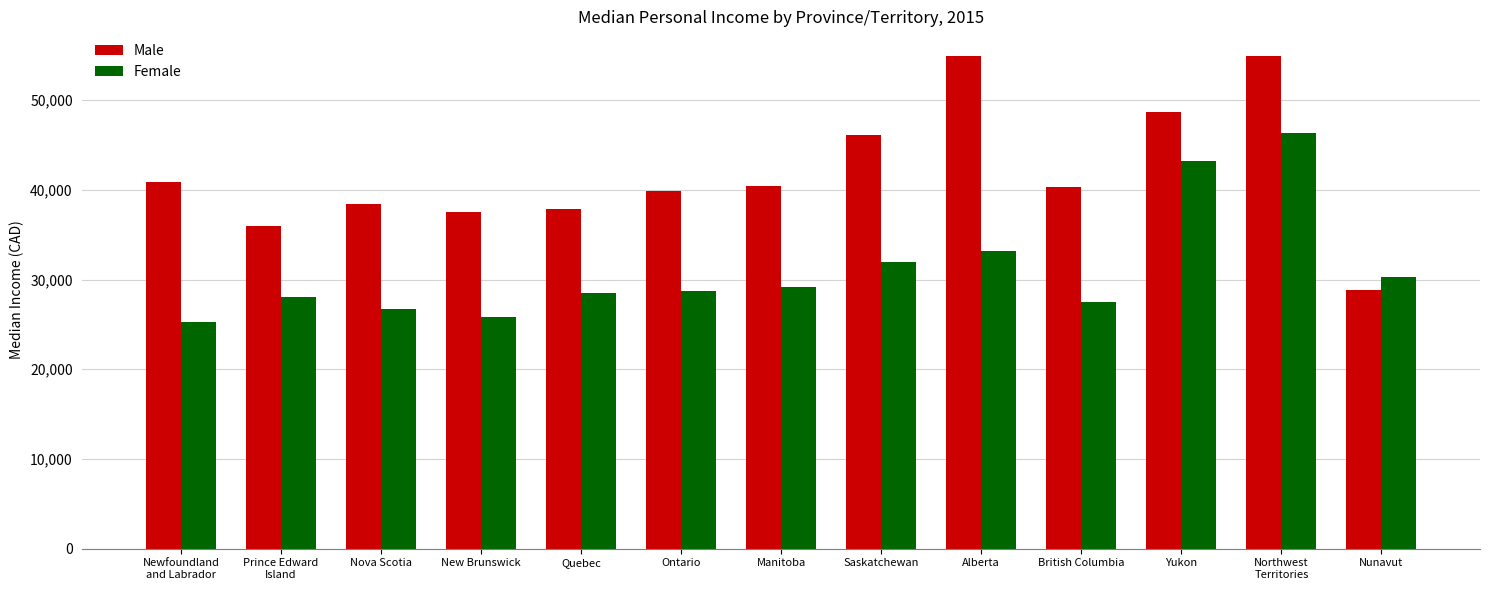

Which series changed the most between Quebec and Alberta?

Male